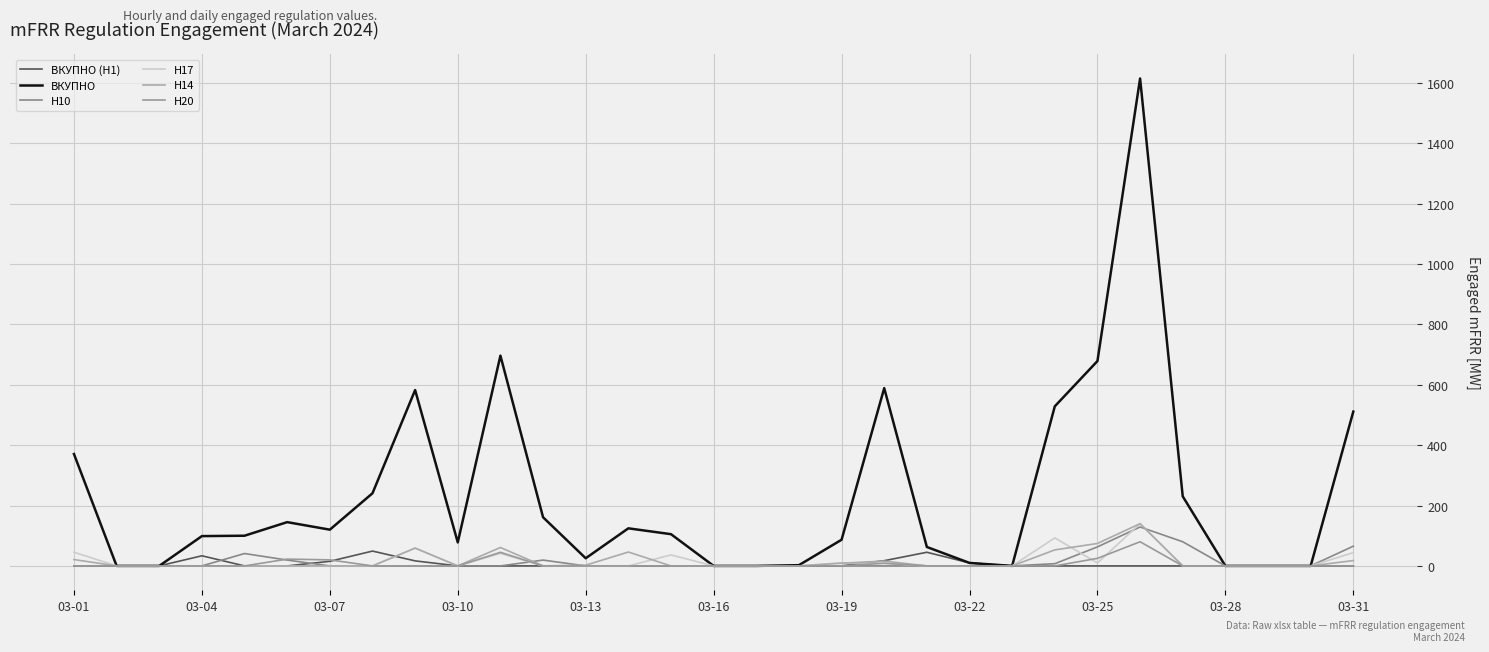

What is the sum of all ВКУПНО (H1) values?

186.9